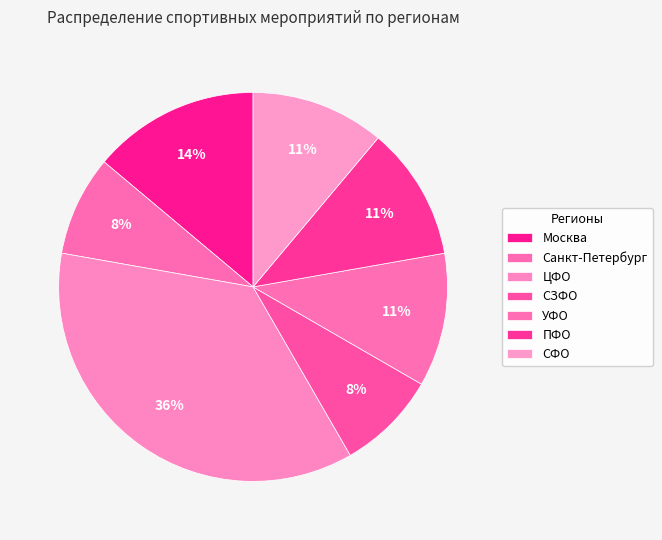

What is the change in value from Москва to УФО?

-1